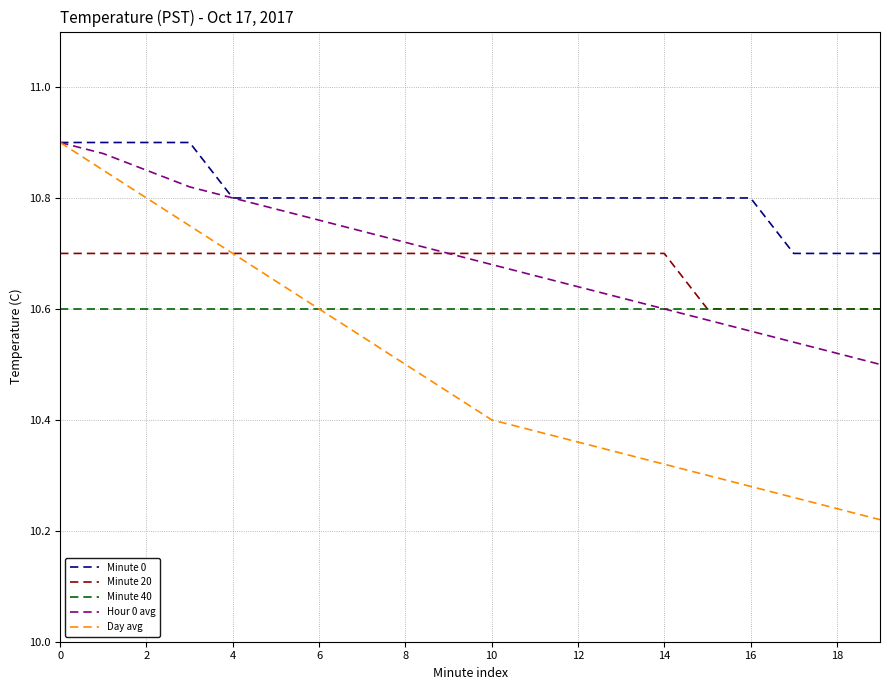

Which series has the largest total across all categories?

Minute 0